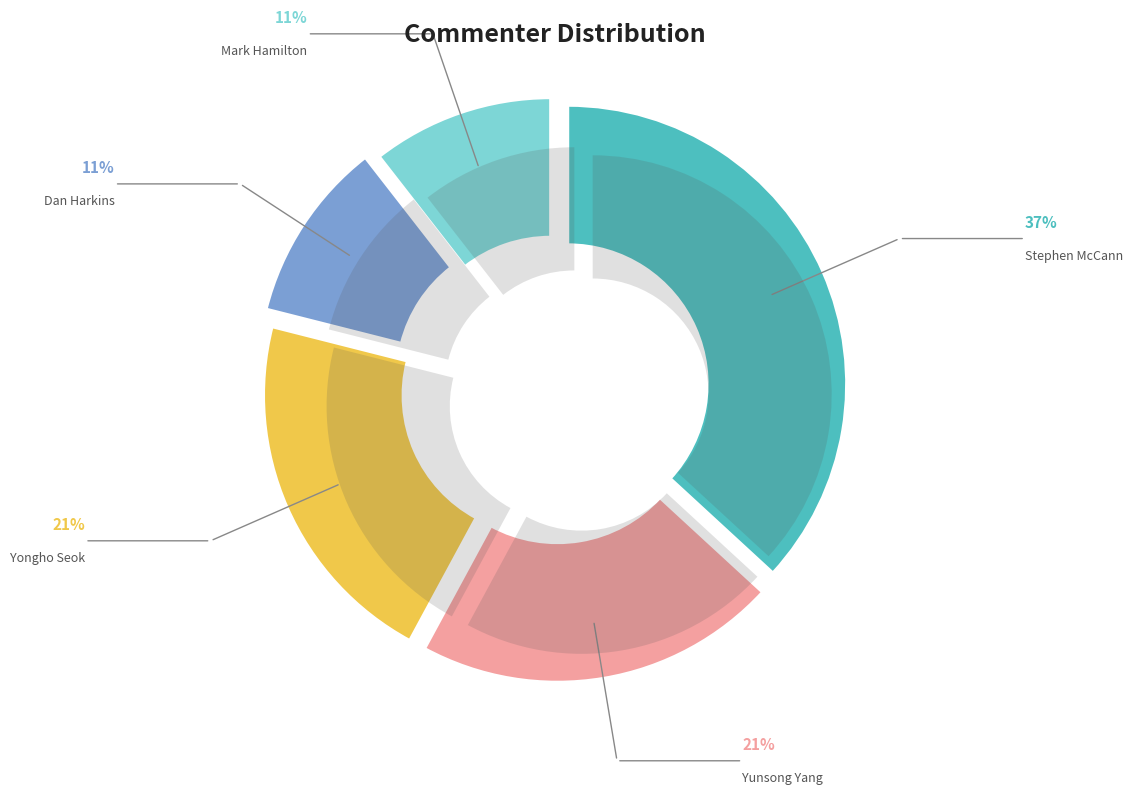

What percentage is the Mark Hamilton slice, to the nearest percent?

11%